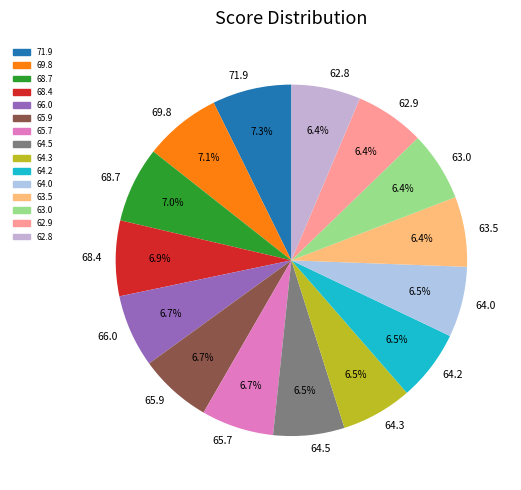

To the nearest percent, what percentage of the pie is 62.8?

6%